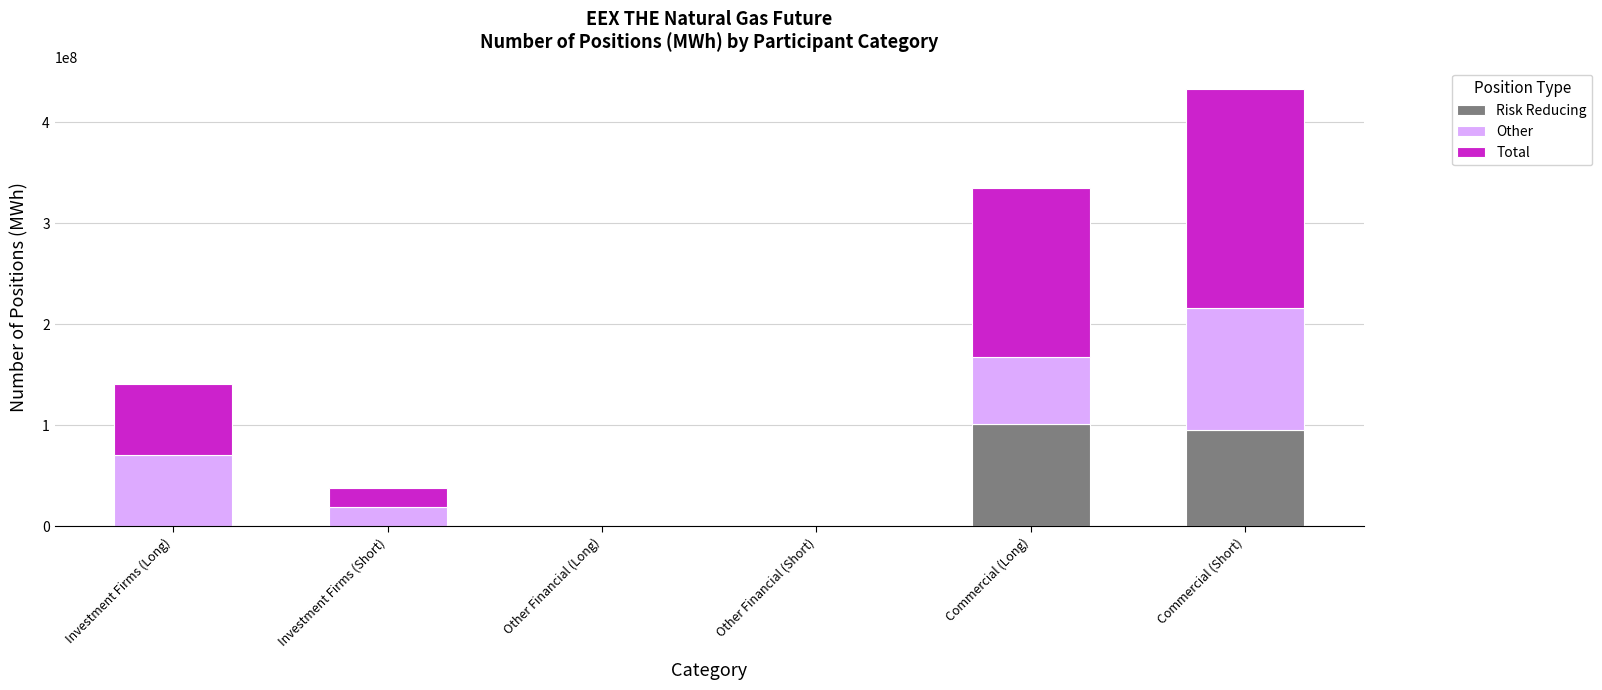

What is the total value across all series at Commercial (Long)?

335178116